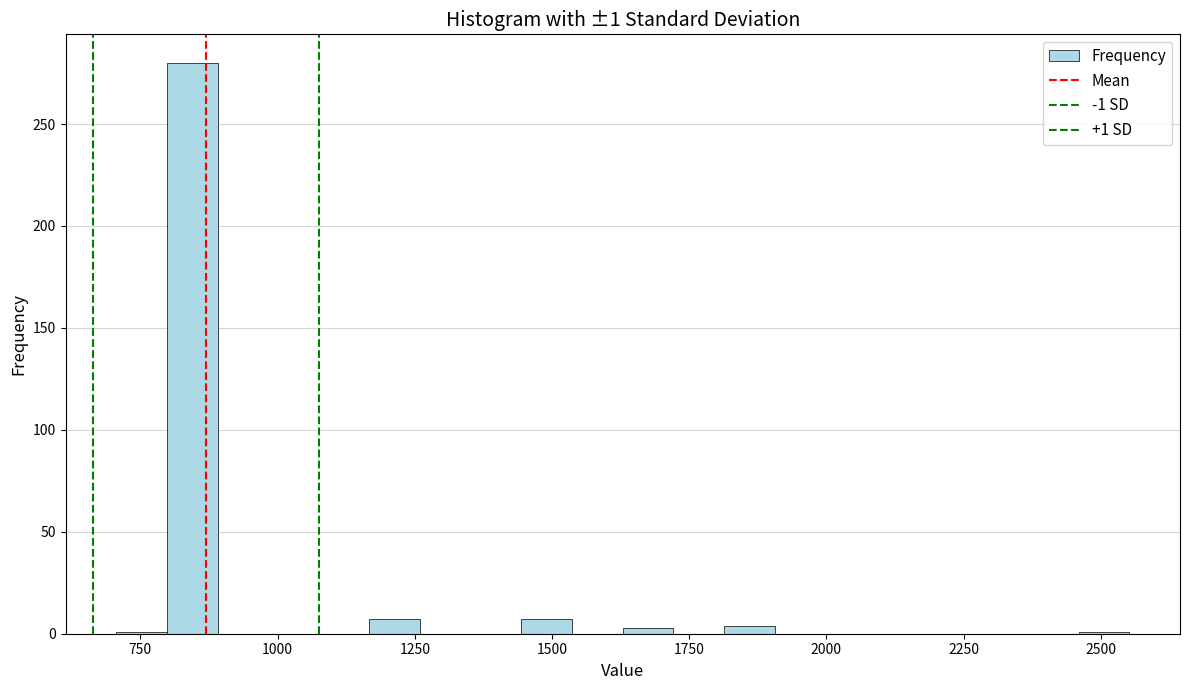

Read against the x-axis, roughly where is the centre of the tallest bar?

850